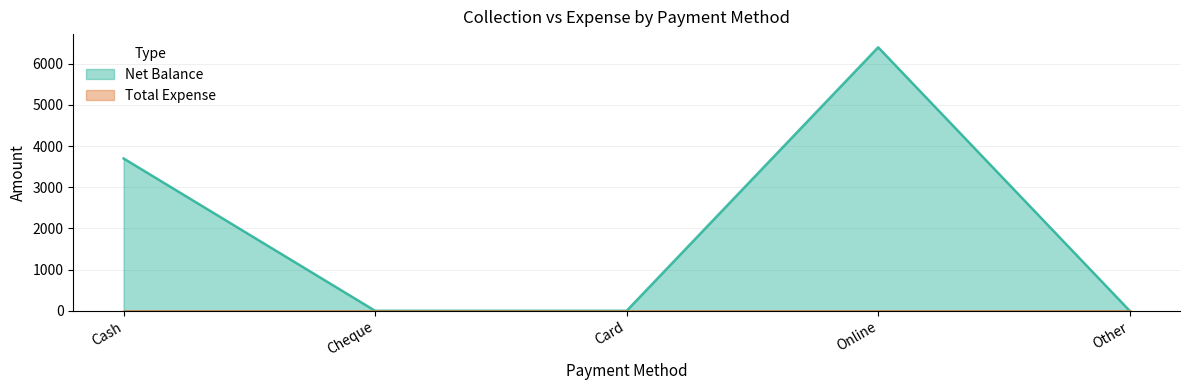

Reading left to right, list all the values displayed in this chart.

3700	0	0	6400	0